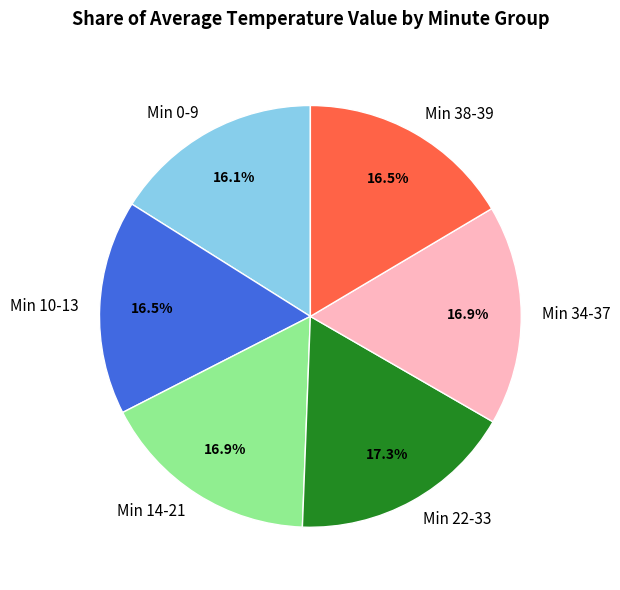

How many slices are in this pie chart?

6